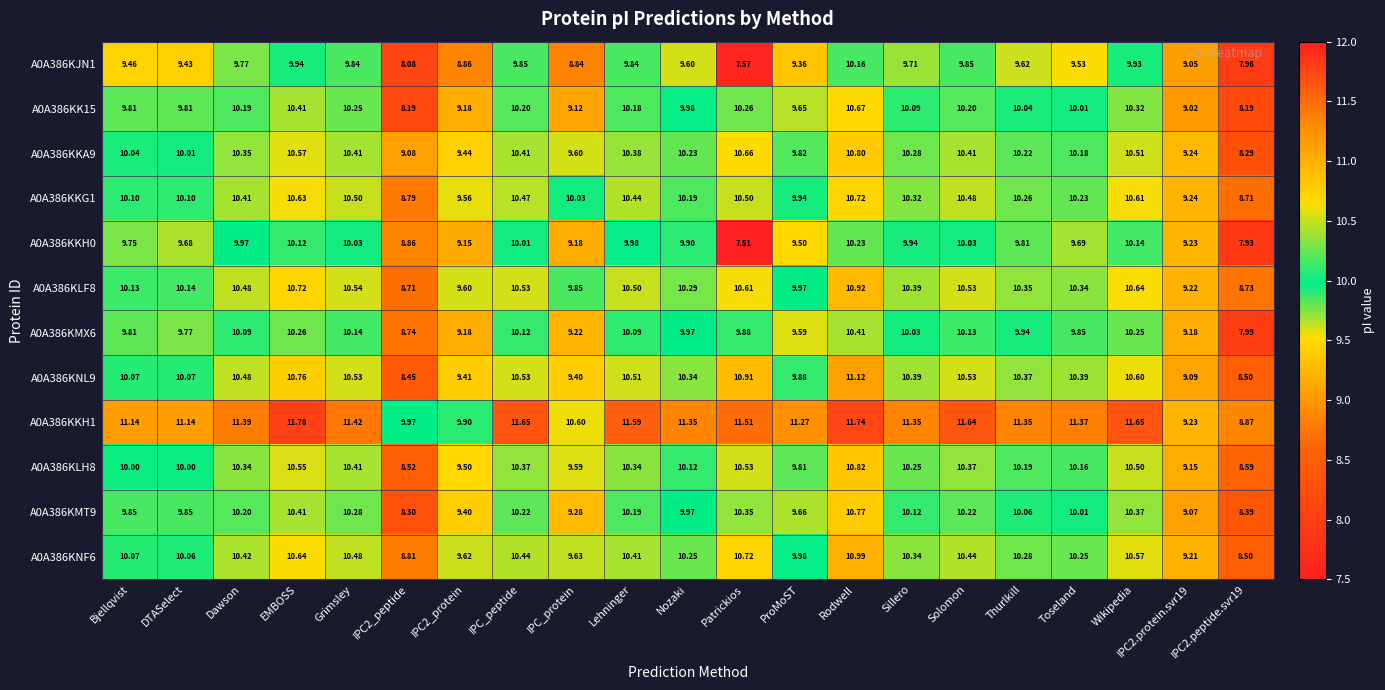

Count the number of data series in this chart.

12